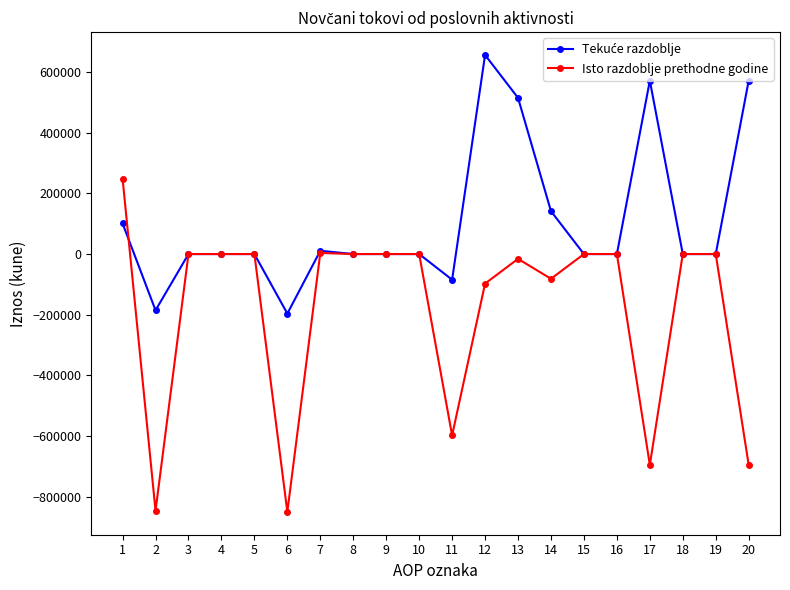

The value of Isto razdoblje prethodne godine at 10 is 0. True or false?

True